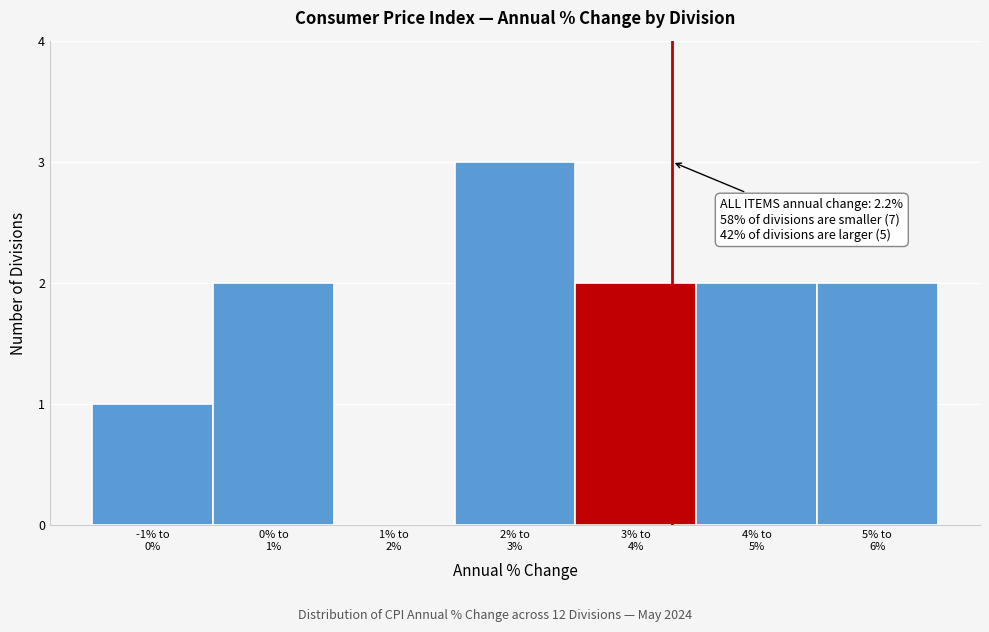

What is the sum of all values?

12